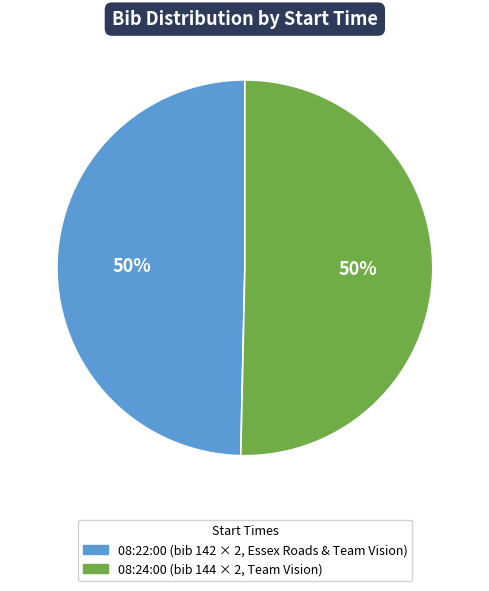

To the nearest percent, what is the average slice percentage?

50%